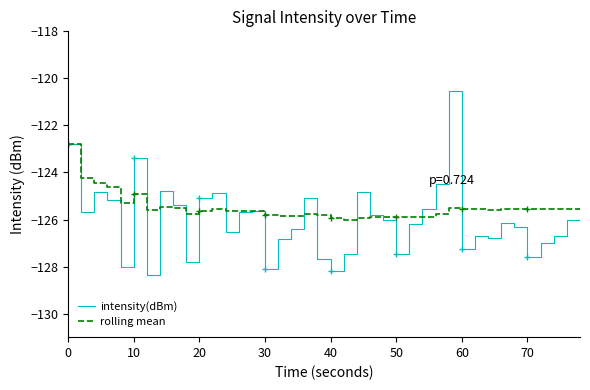

Which series has the widest spread of values?

intensity(dBm)